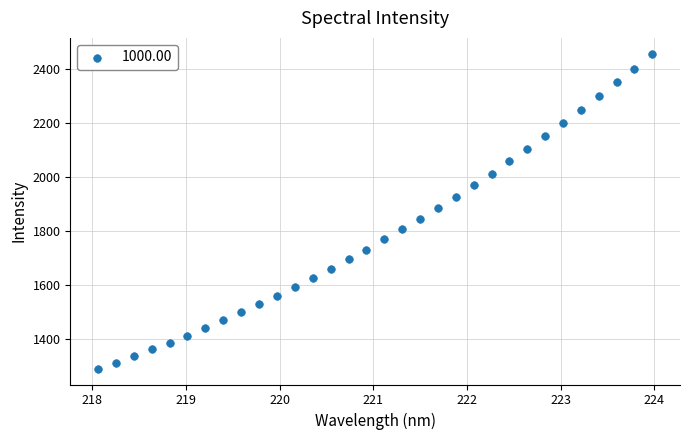

What is the range of X values (max minus min)?

5.9